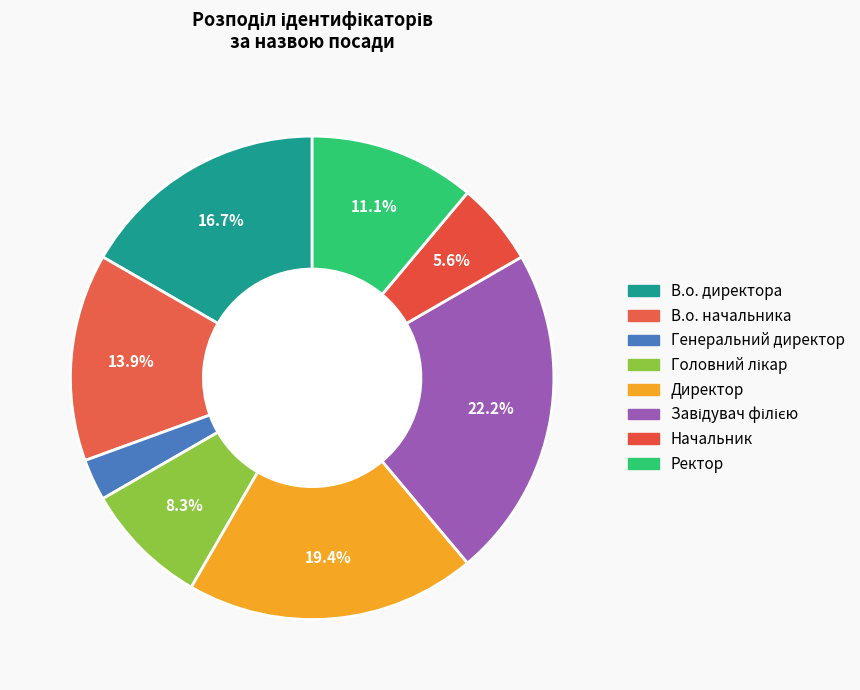

Is it true that Начальник is 6% of the pie?

True